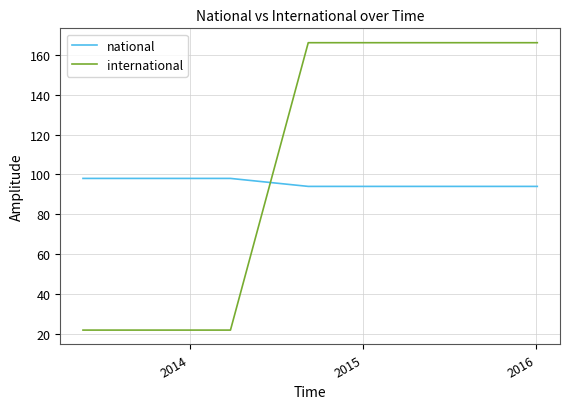

Rank the series by their maximum value, from lowest to highest.

national, international